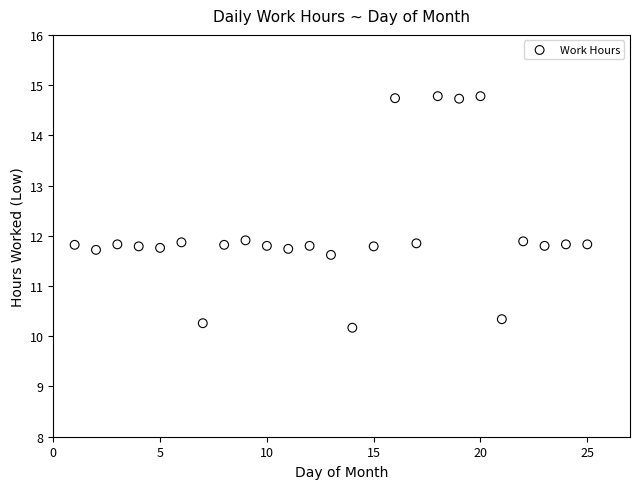

What is the range of Y values (max minus min)?

4.6